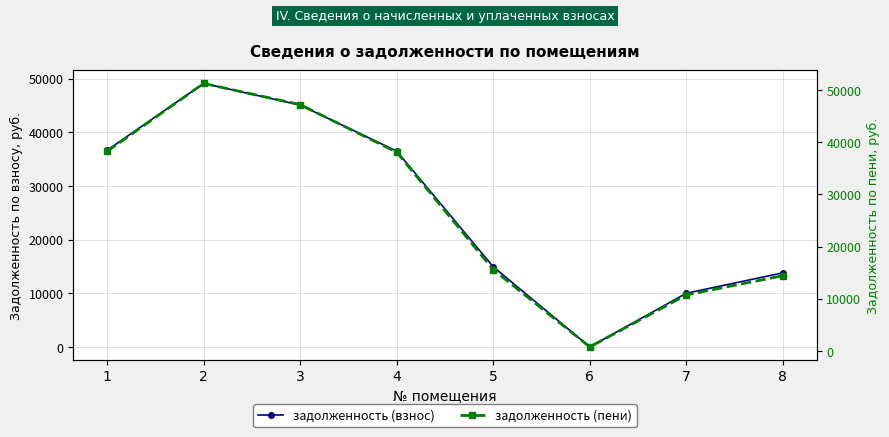

Is this an area chart (filled region under the line)?

No